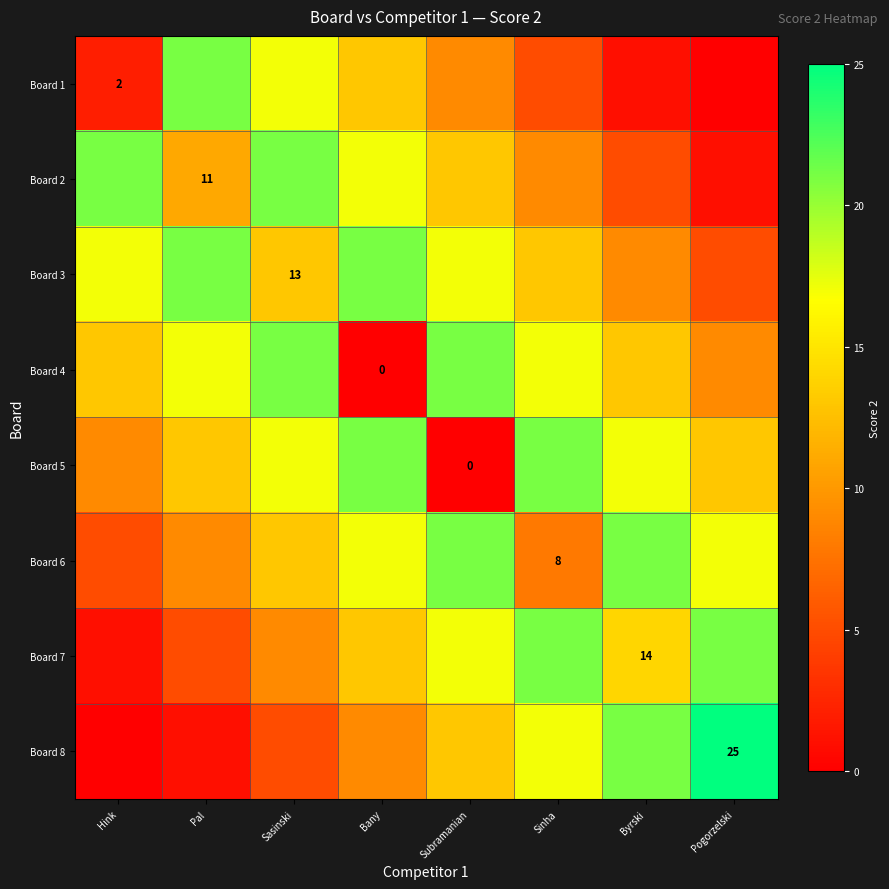

At which category does the chart reach its minimum across all series?

Pogorzelski